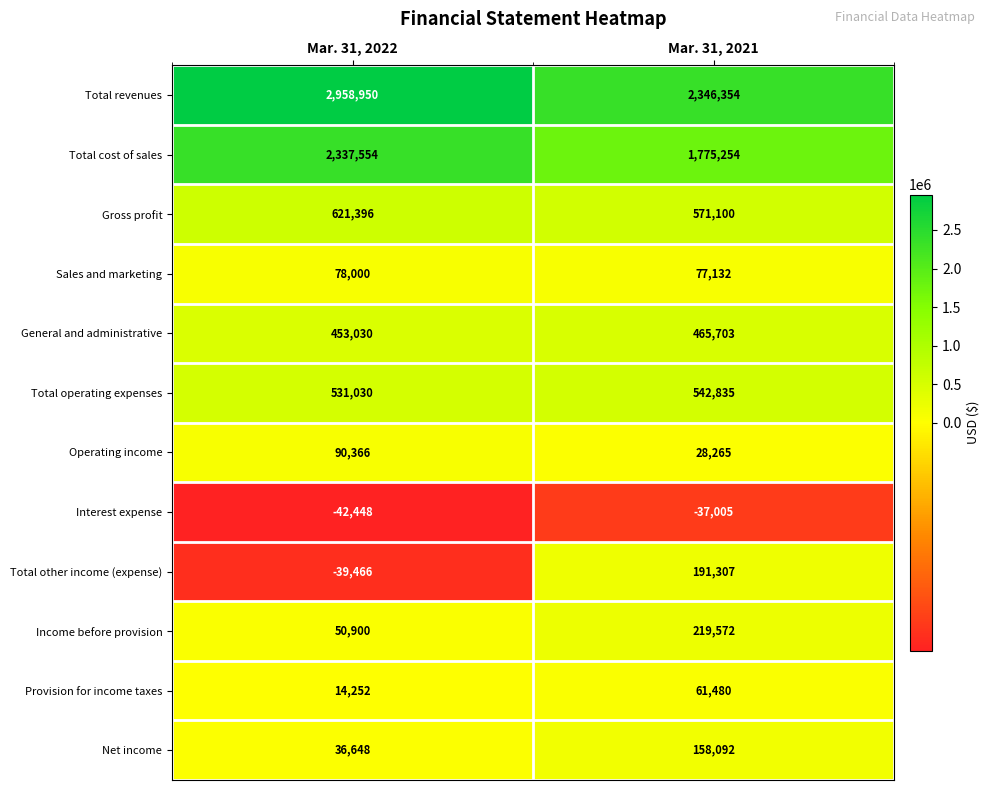

What is the minimum value shown in the chart?

-42448